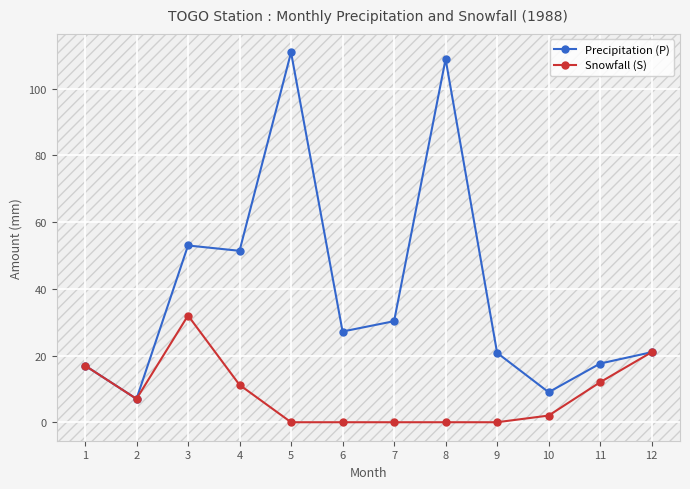

True or false: Precipitation (P) has more than 1 points higher than both neighbors.

True